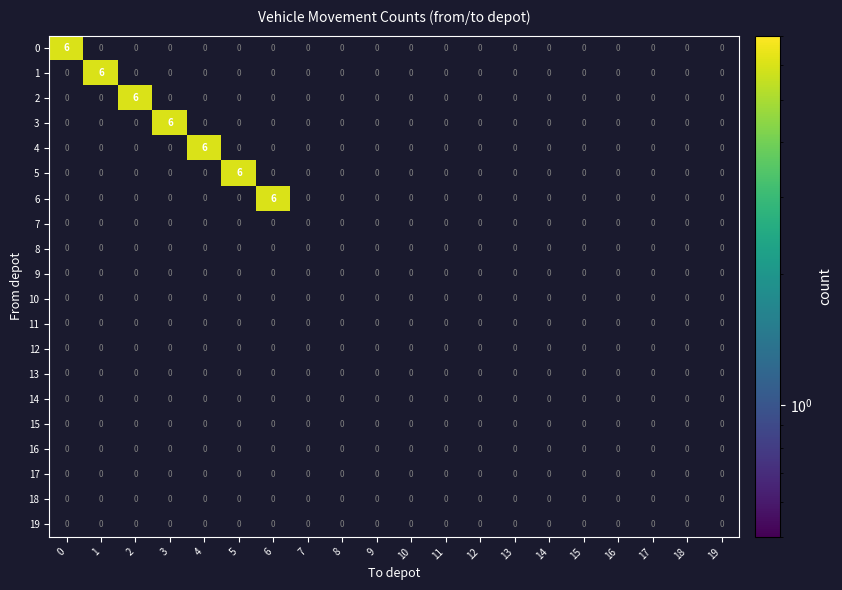

What is the difference between the highest and lowest values at 5?

6